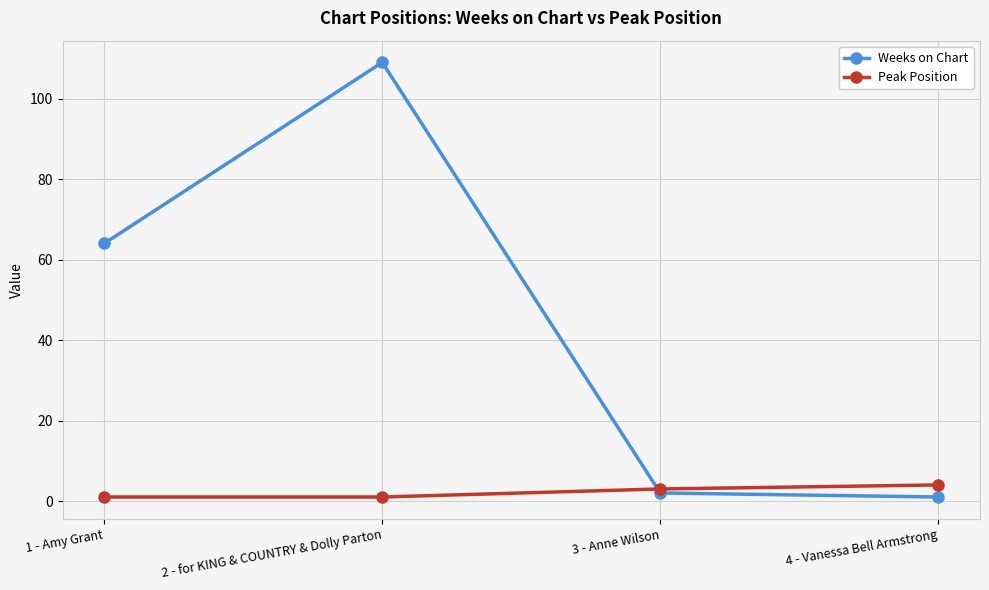

Reading left to right, transcribe all the data shown in this chart.

Weeks on Chart: 64	109	2	1
Peak Position: 1	1	3	4